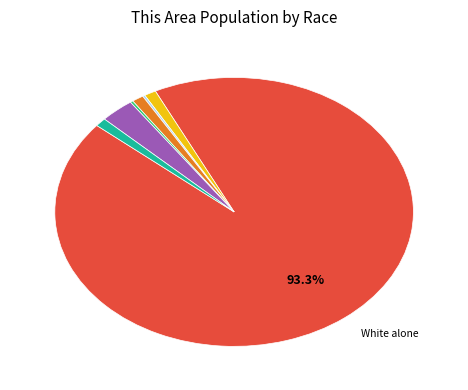

Is there any slice that represents more than half of the pie?

Yes